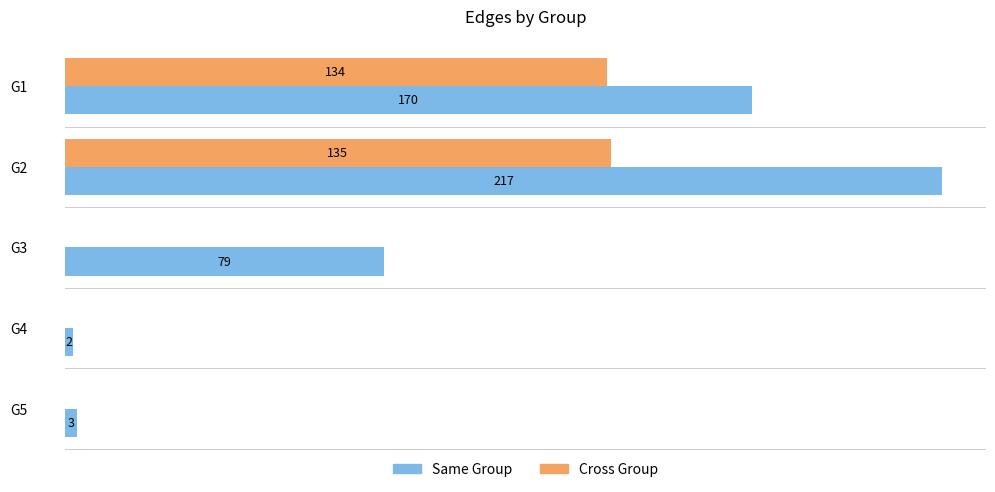

Which series changed the most between G1 and G5?

Same Group